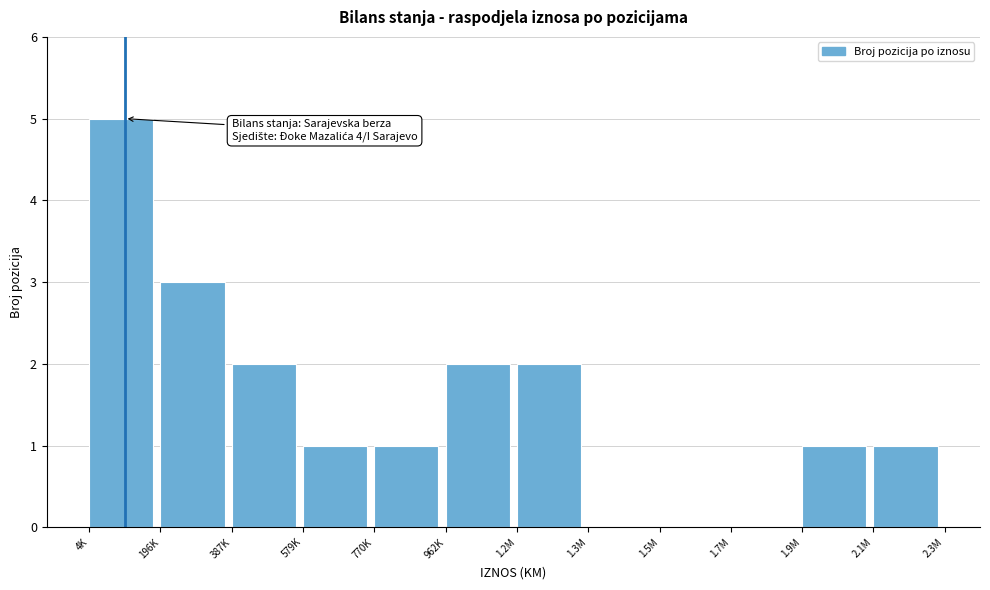

Reading left to right, list all the values displayed in this chart.

4K=5	196K=3	387K=2	579K=1	770K=1	962K=2	1.2M=2	1.3M=0	1.5M=0	1.7M=0	1.9M=1	2.1M=1